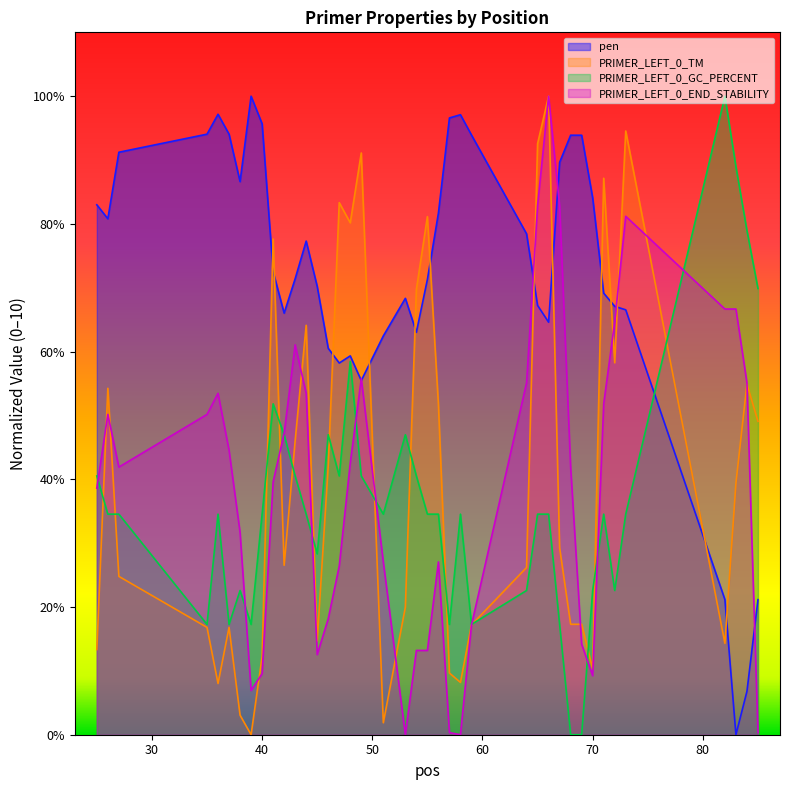

What are all the series names shown in the legend?

pen, PRIMER_LEFT_0_TM, PRIMER_LEFT_0_GC_PERCENT, PRIMER_LEFT_0_END_STABILITY